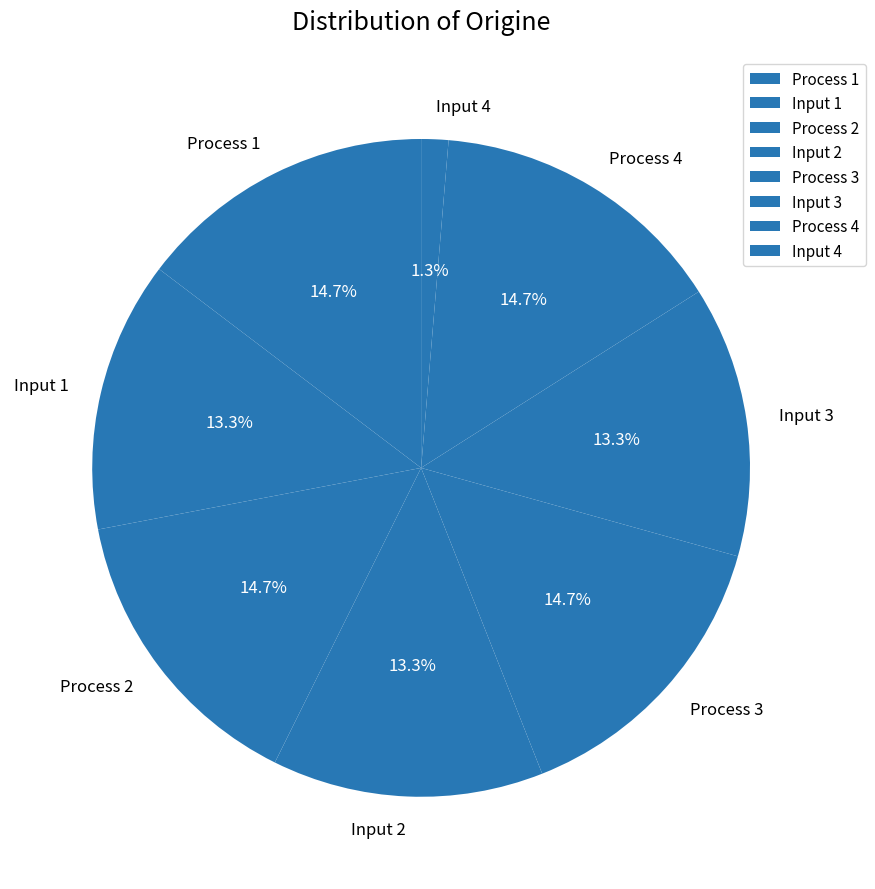

True or false: Input 4 accounts for 1% of the total.

True